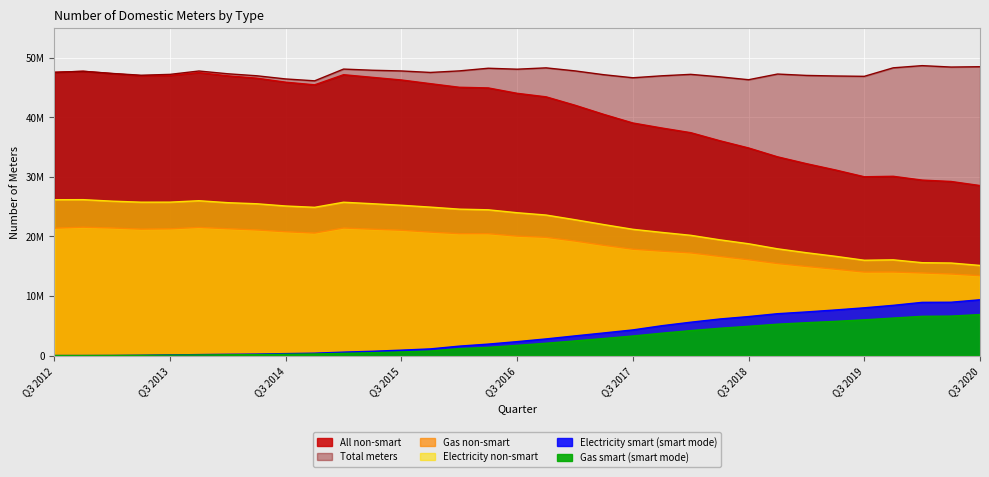

True or false: All non-smart has more than 0 points higher than both neighbors.

True